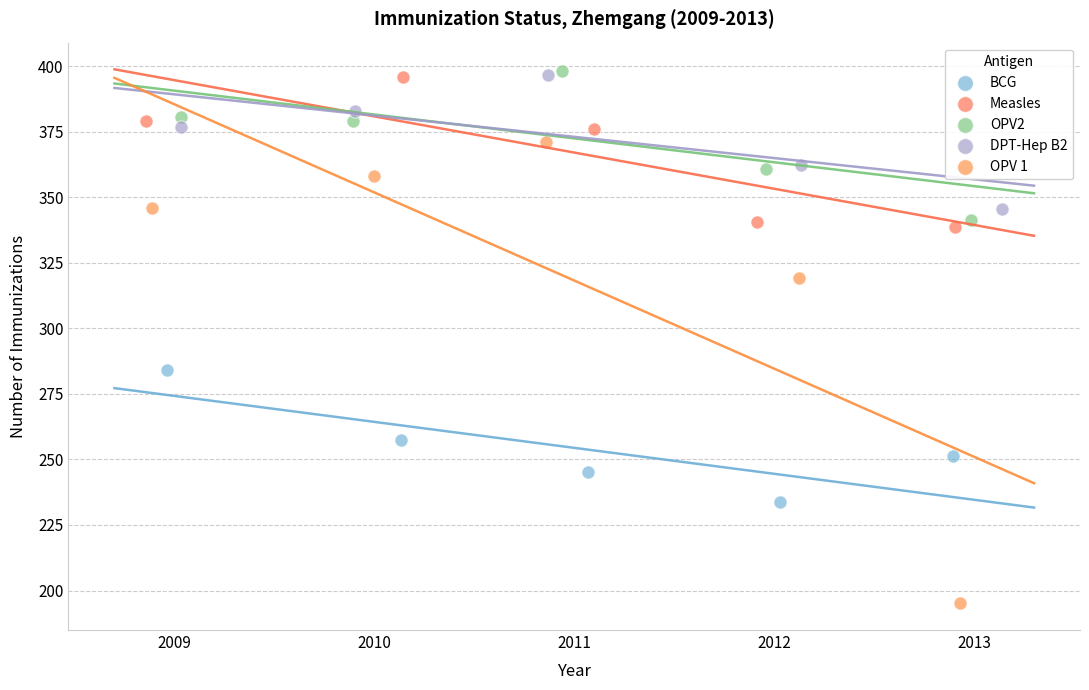

Which series has the largest Y range (max minus min)?

OPV 1